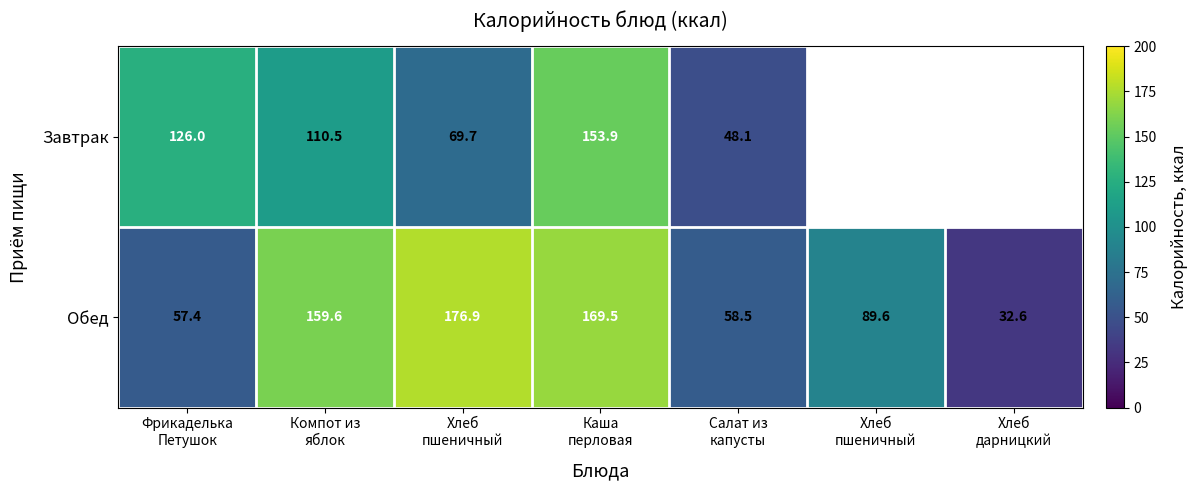

What is the difference between the Завтрак values at Фрикаделька Петушок and Каша перловая?

27.9